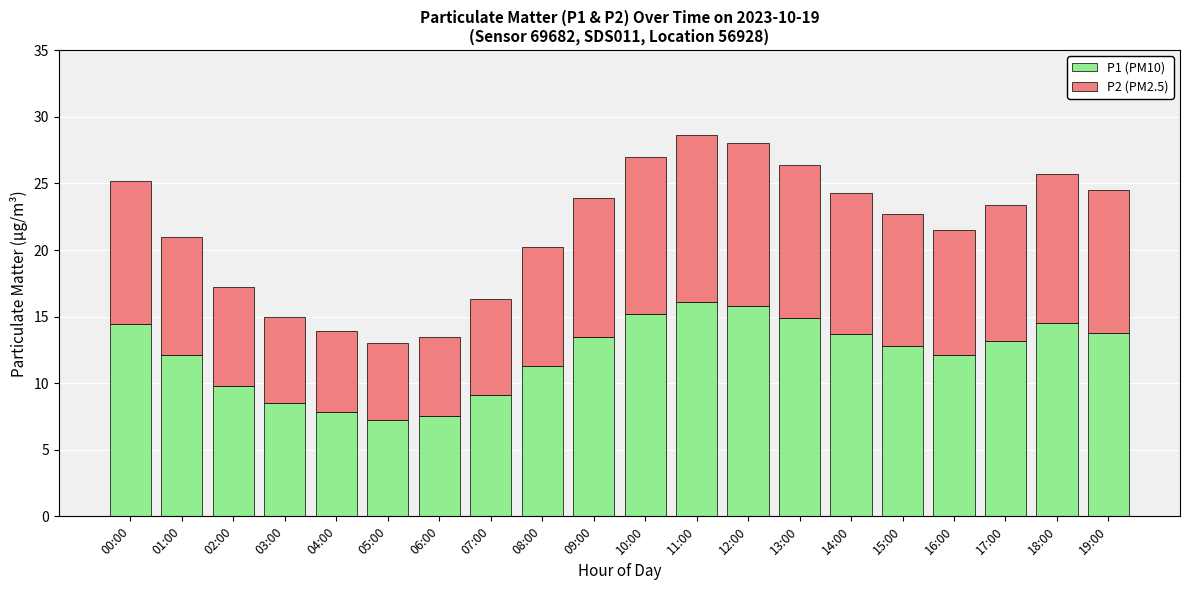

What is the average value of the P1 (PM10) series?

12.2